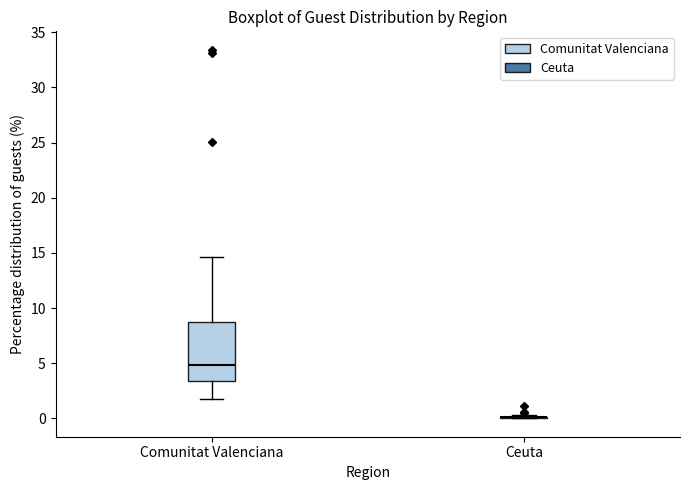

Reading left to right, transcribe this box plot: for each box, give where its median line is, the range the box spans, and where its two whiskers end, as read against the y-axis. The values are not printed on the chart, so give them approximately, as read against the axis.

Comunitat Valenciana: median 5.0, box 3.5 to 9.0, whiskers 1.5 to 14.5
Ceuta: box collapsed to a line at 0.0, whiskers 0.0 to 0.5